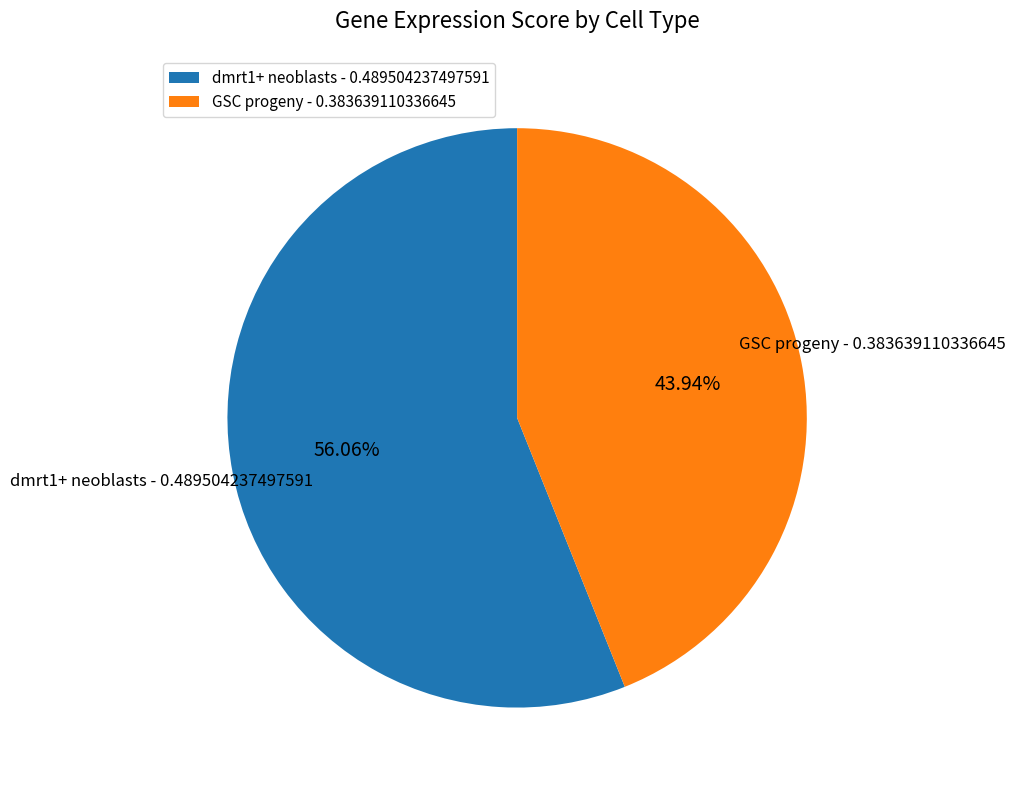

To the nearest percent, what portion does GSC progeny represent?

44%